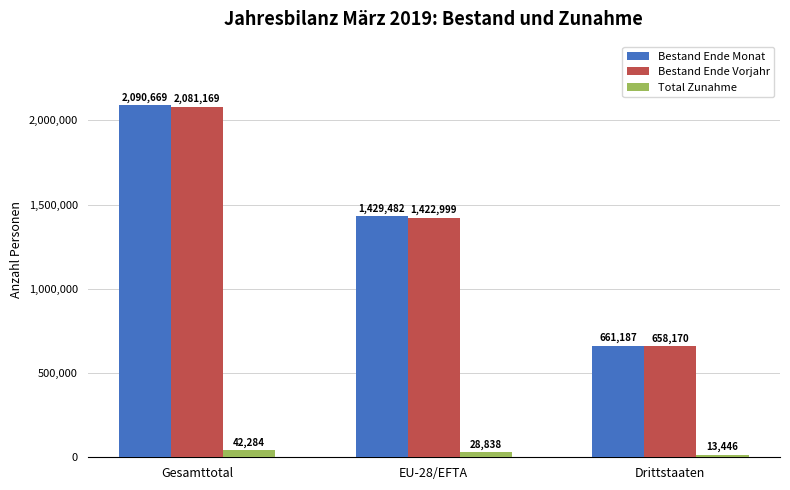

At which label does Bestand Ende Vorjahr reach its peak?

Gesamttotal